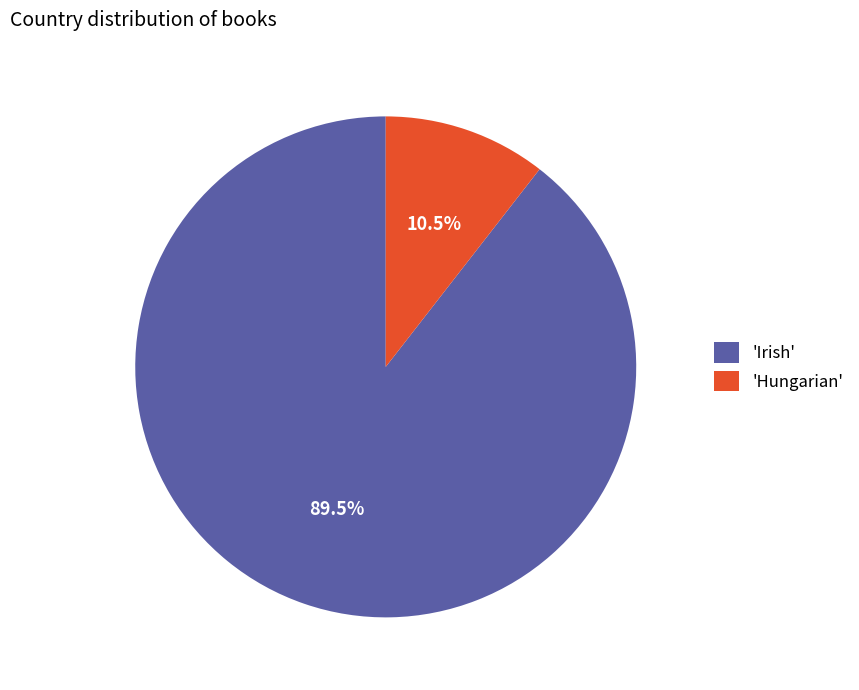

Between 'Irish' and 'Hungarian', which is larger?

'Irish'